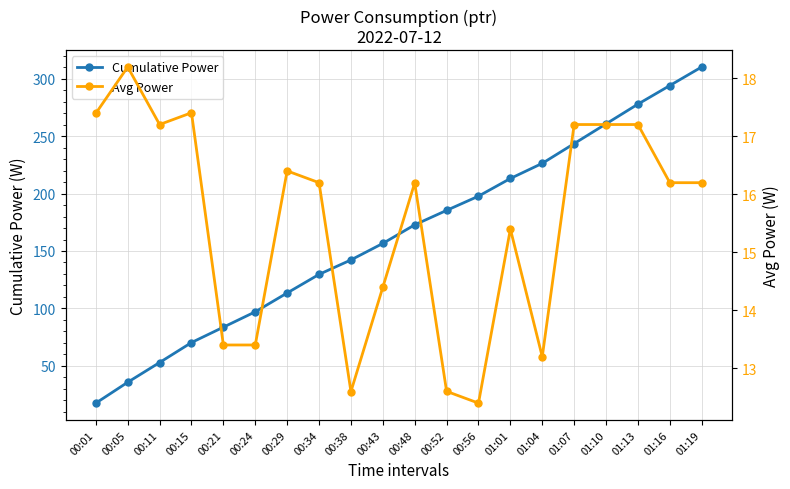

What value does the Avg Power series have at 00:01?

17.4